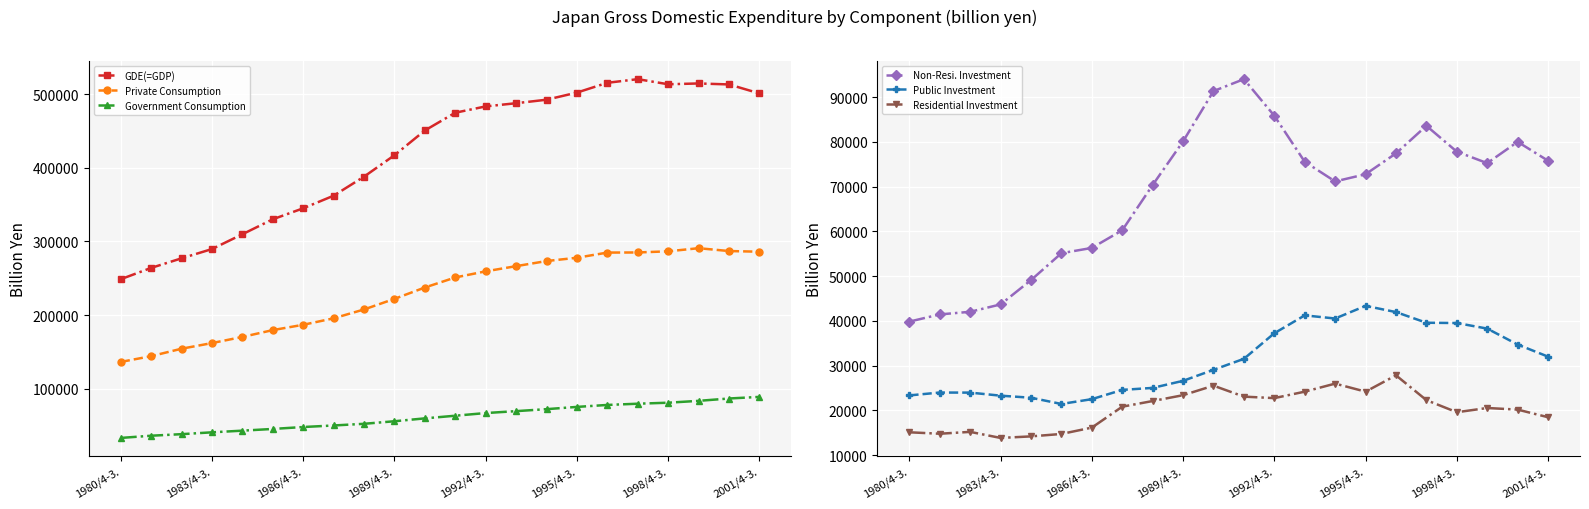

Is the value of GDE(=GDP) at 1980/4-3. greater than the value of Government Consumption at 1989/4-3.?

Yes